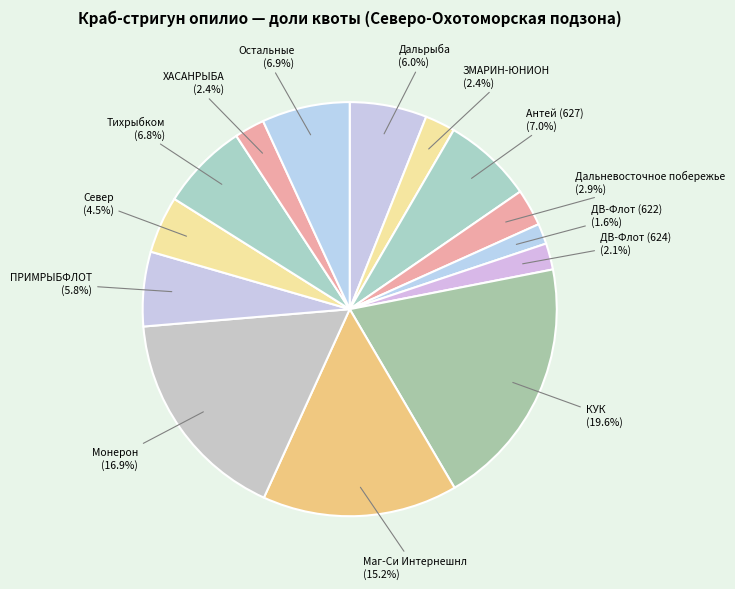

What is the total percentage of Антей (627) and ЗМАРИН-ЮНИОН?

9.4%